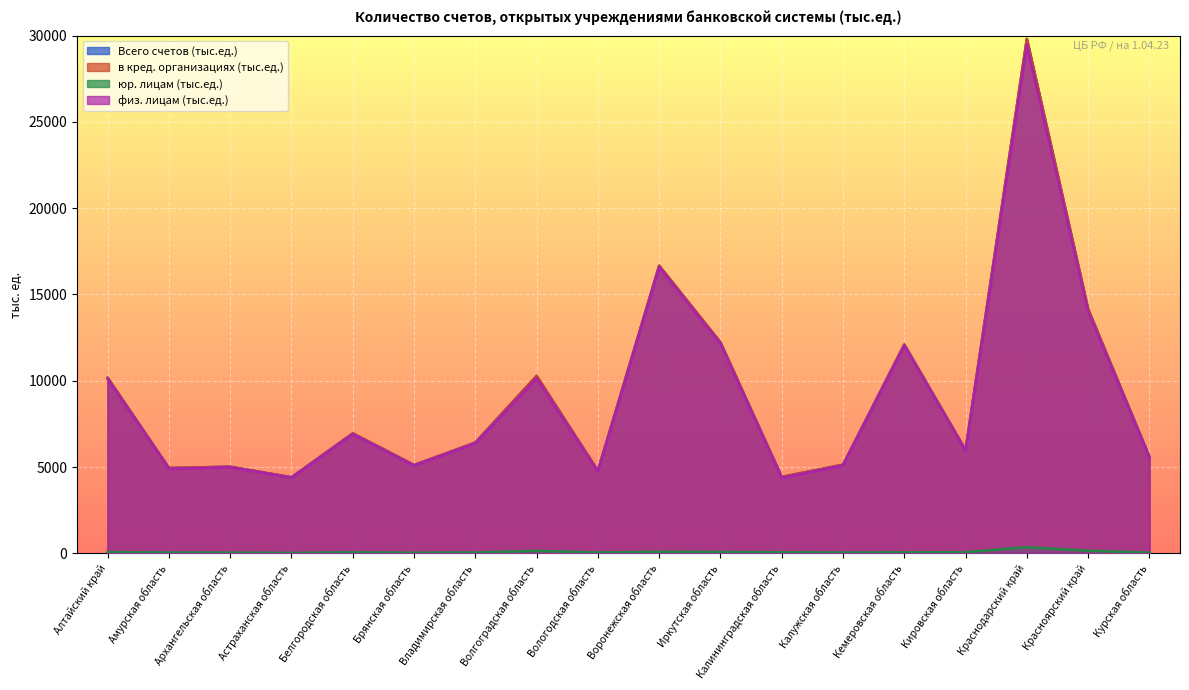

Where is юр. лицам (тыс.ед.) nearest to the value 187?

Красноярский край